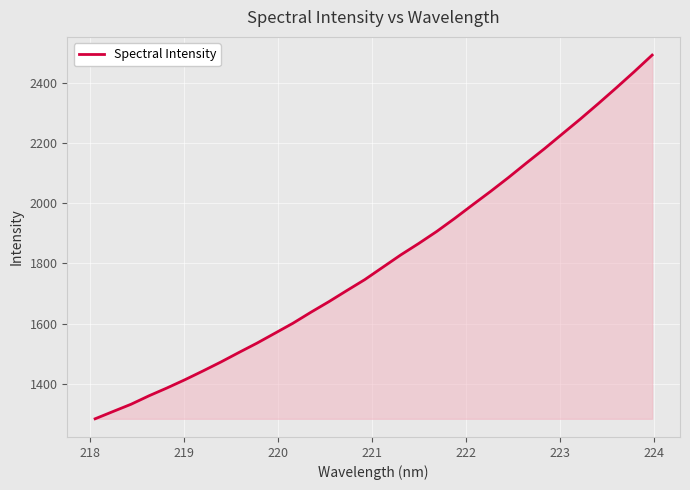

What is the smallest value displayed?

1283.4